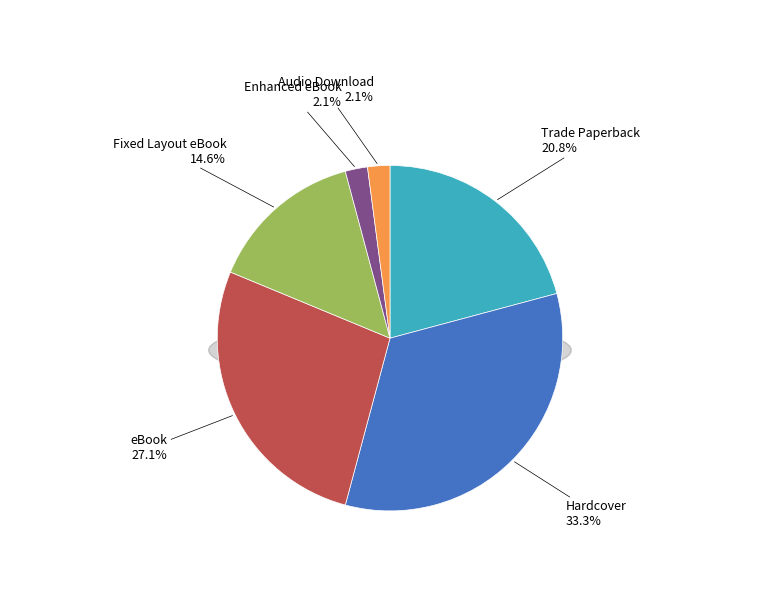

Between Hardcover and Enhanced eBook, which is larger?

Hardcover